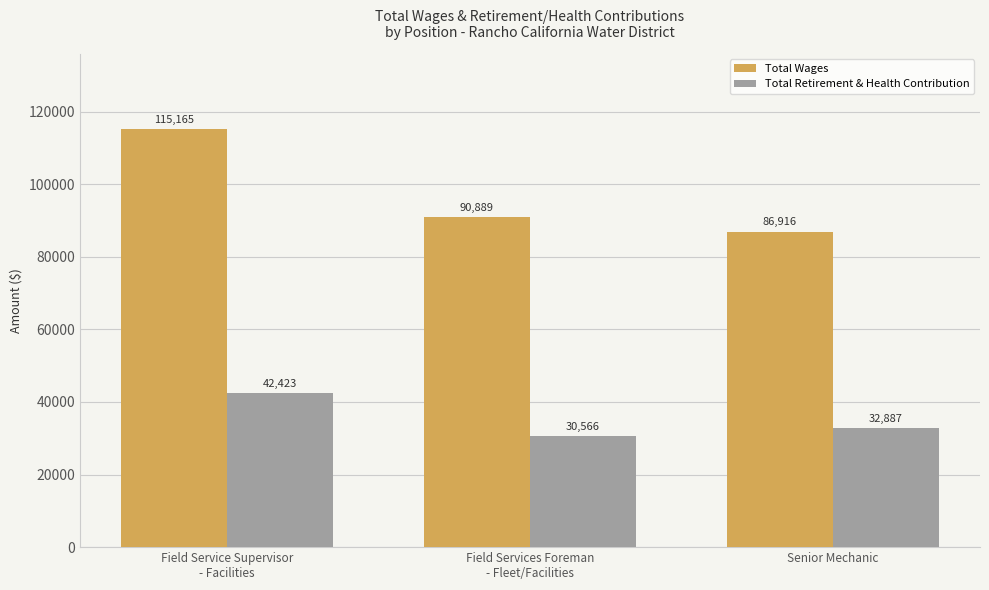

At which category does the chart reach its minimum across all series?

Field Services Foreman
- Fleet/Facilities